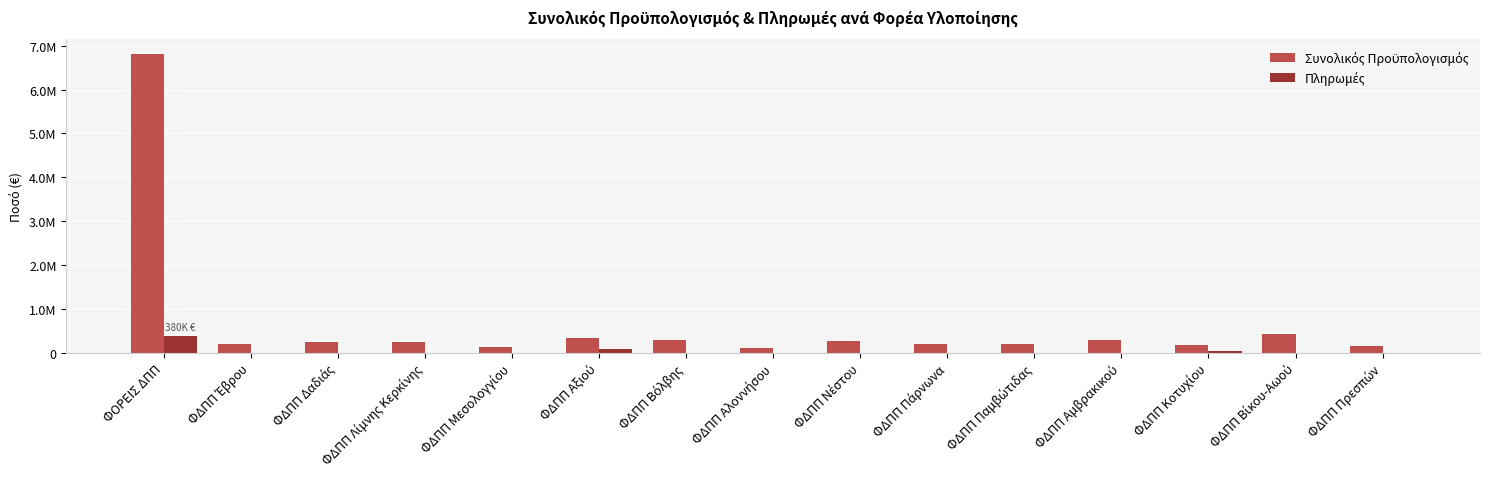

Are the bars grouped side by side (vs. stacked)?

Yes